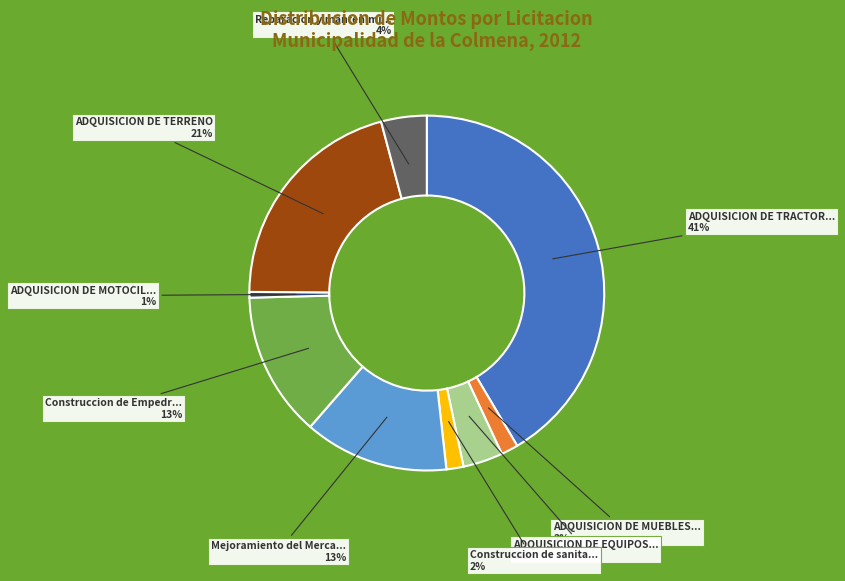

To the nearest percent, what is the average slice percentage?

11%